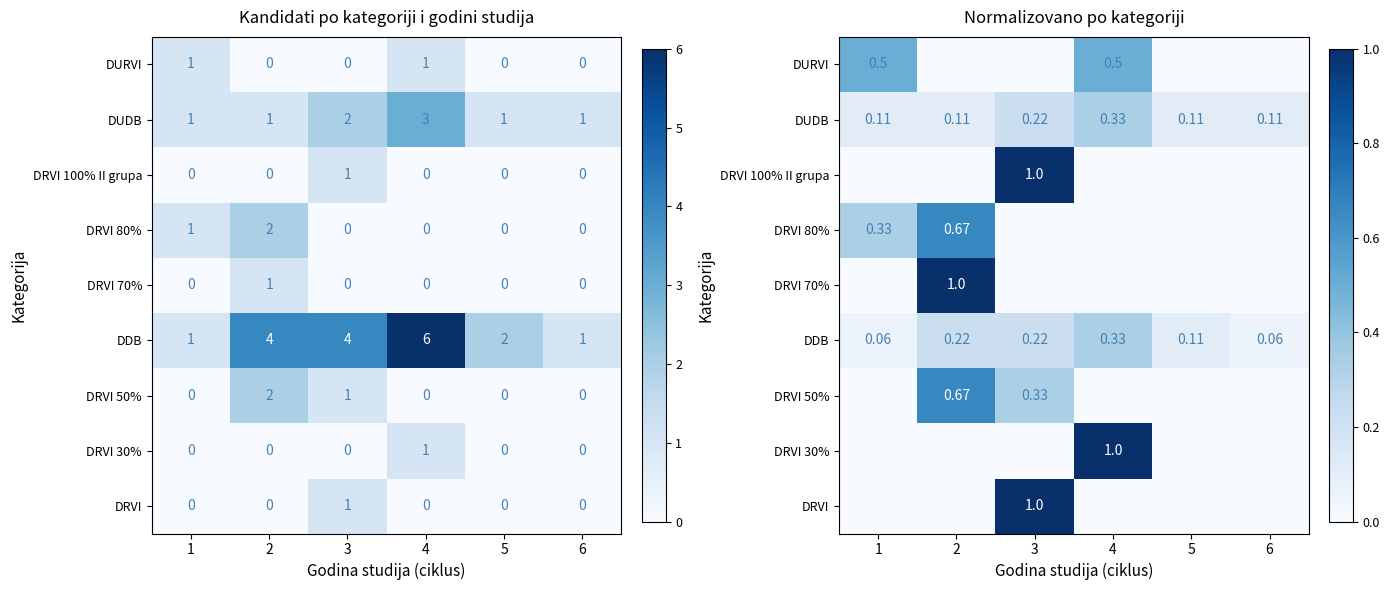

What is the maximum value shown in the chart?

1.0